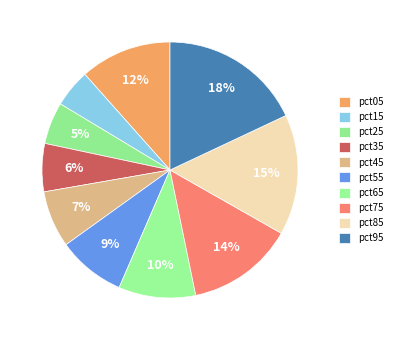

Does pct15 account for over 50% of the chart?

No